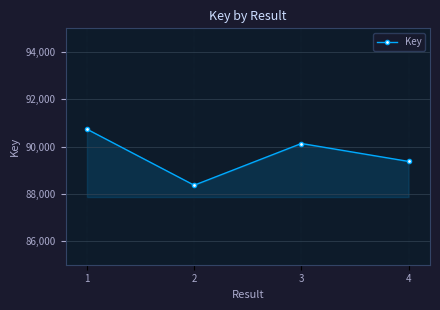

Where is the first local maximum?

3